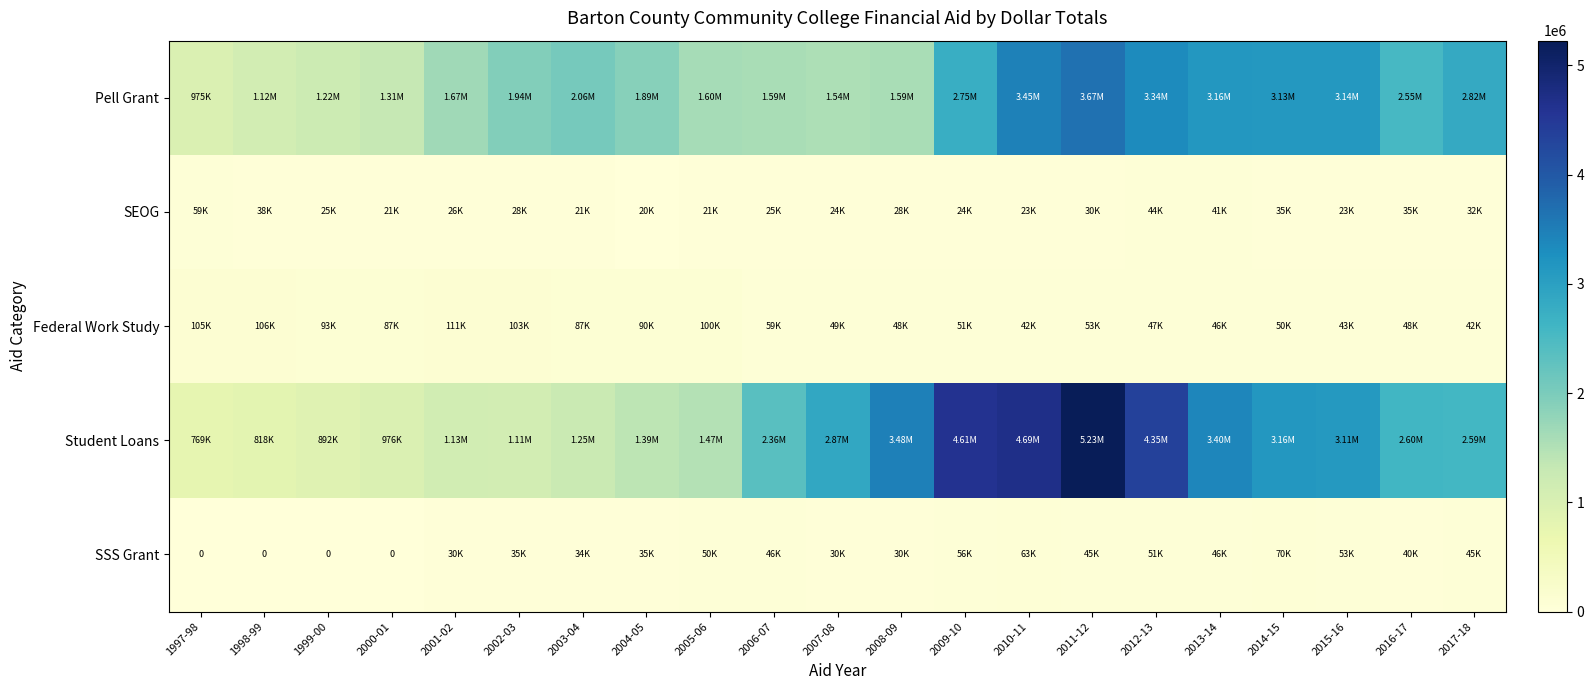

How many data points in SEOG are above 25516?

10